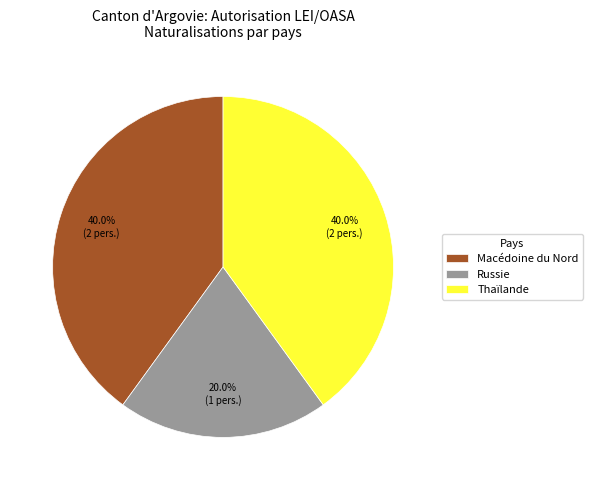

What is the smallest slice in the pie chart?

Russie